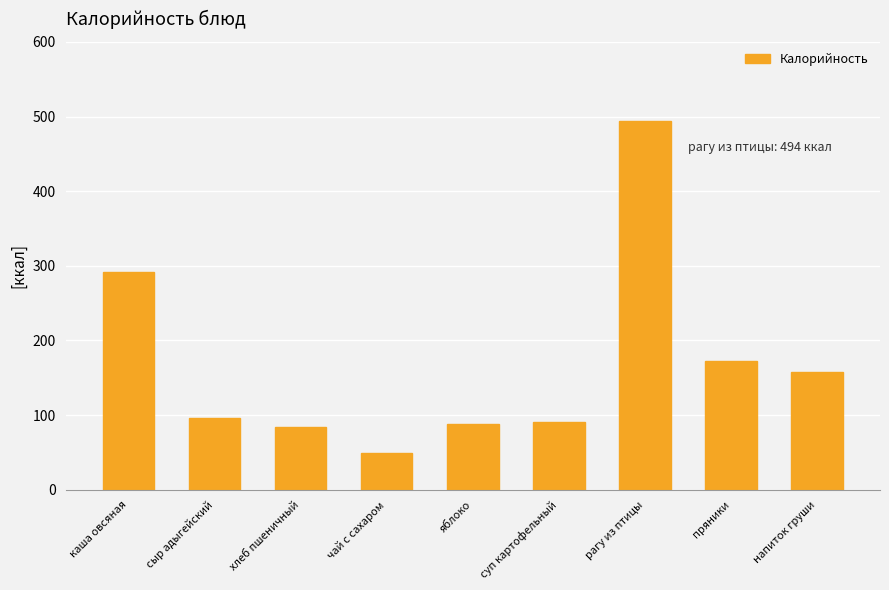

What is the value of the 5th bar from the left?

88.0